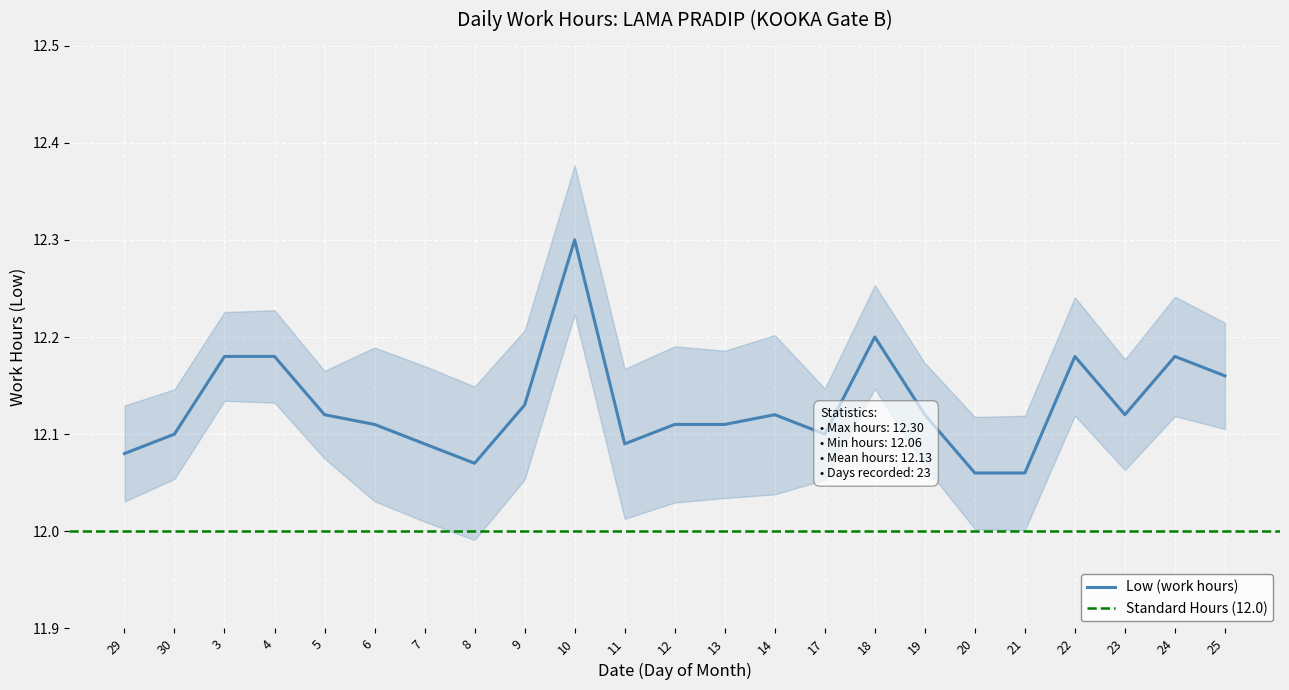

What is the difference between the second highest and second lowest values?

0.1